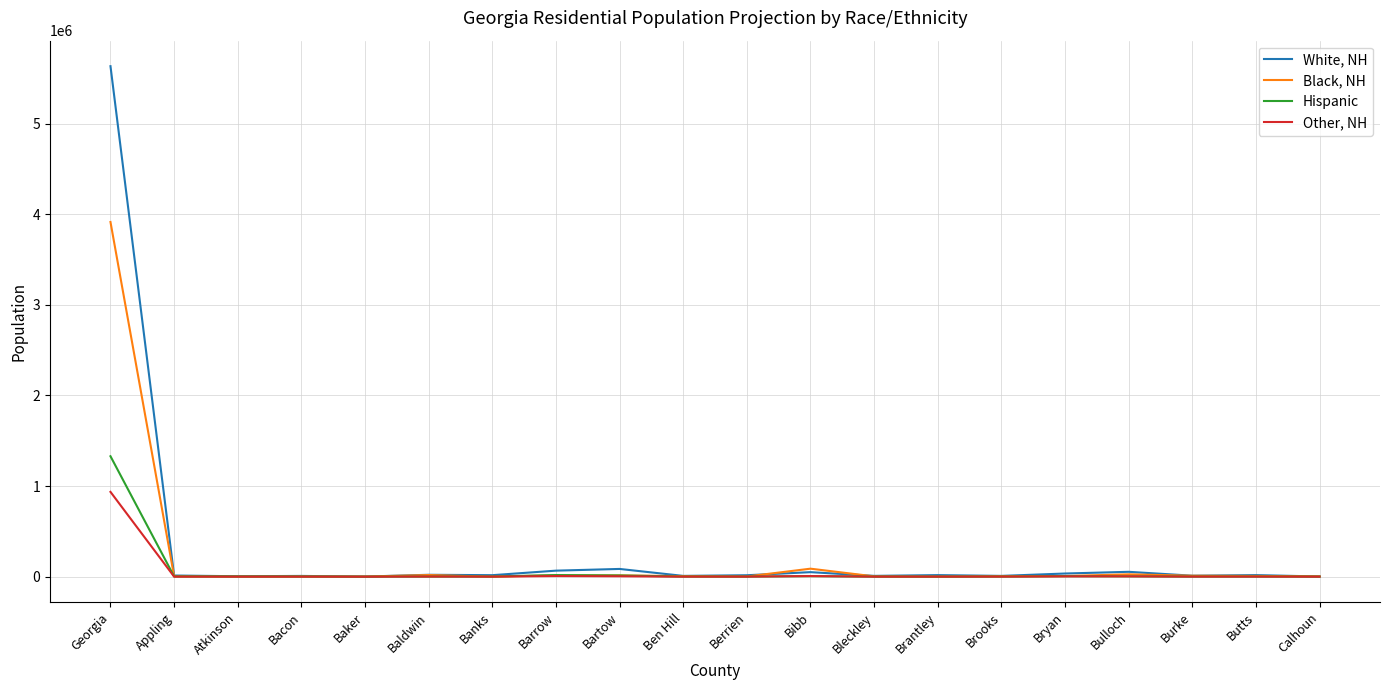

At which category is the sum across all series the highest?

Georgia